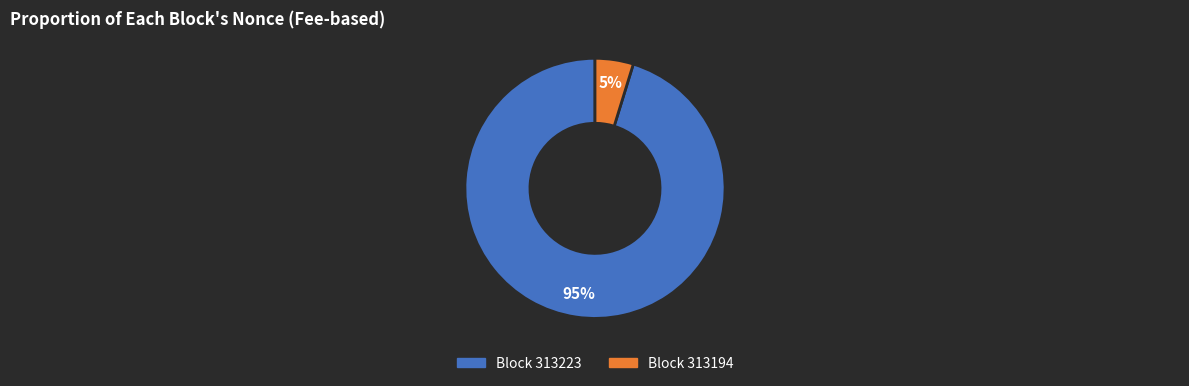

To the nearest percent, what is the average slice percentage?

50%